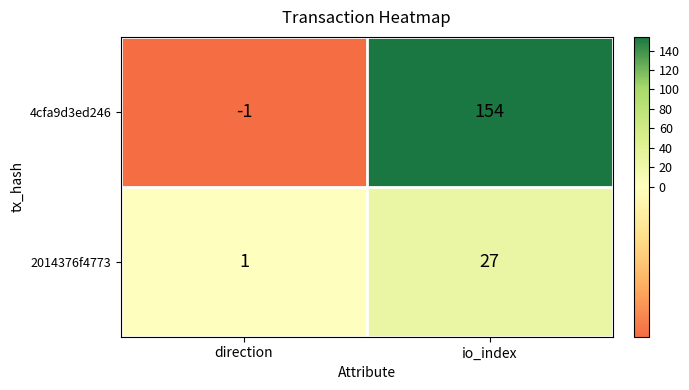

Read the 2014376f4773 value at io_index, to the nearest 5.

25